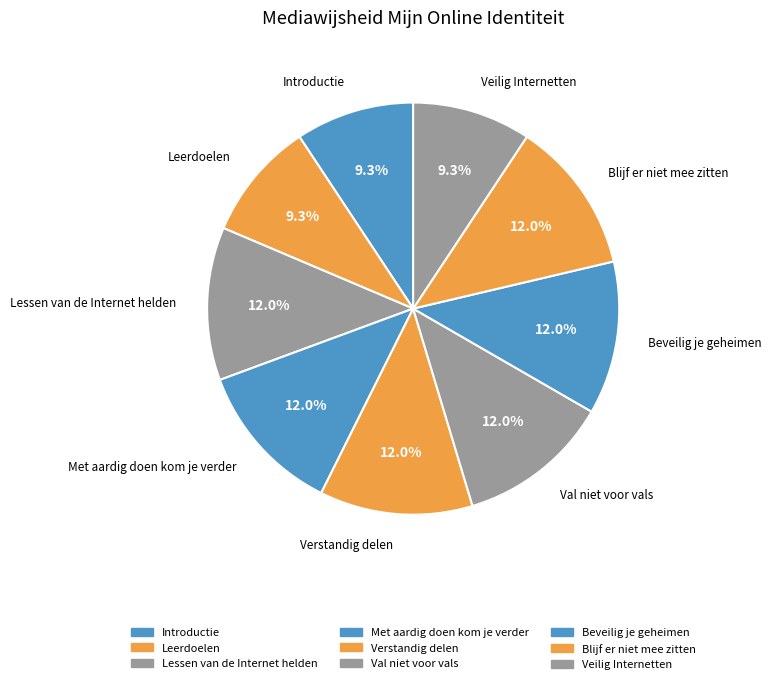

Which slice is the largest?

Lessen van de Internet helden